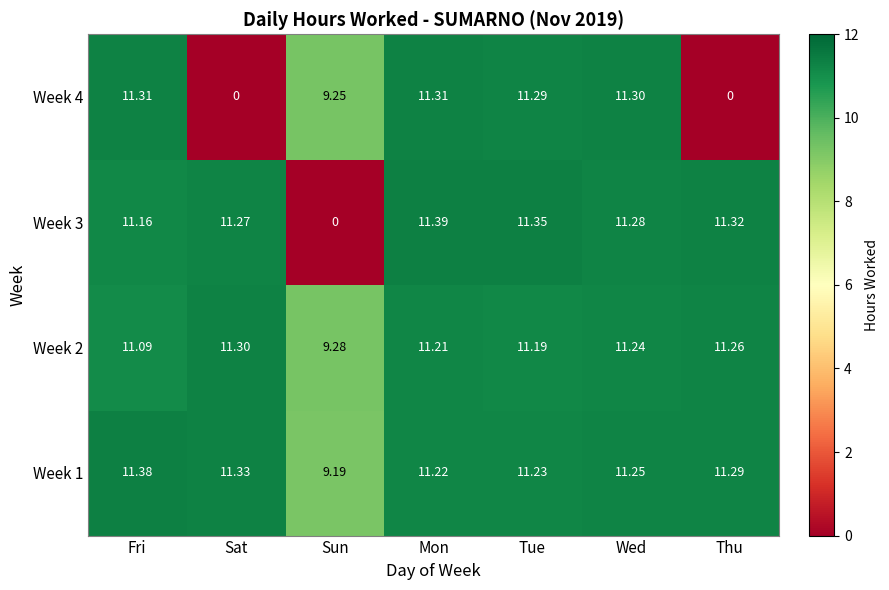

List the labels in order of Week 2 value, smallest first.

Sun, Fri, Tue, Mon, Wed, Thu, Sat